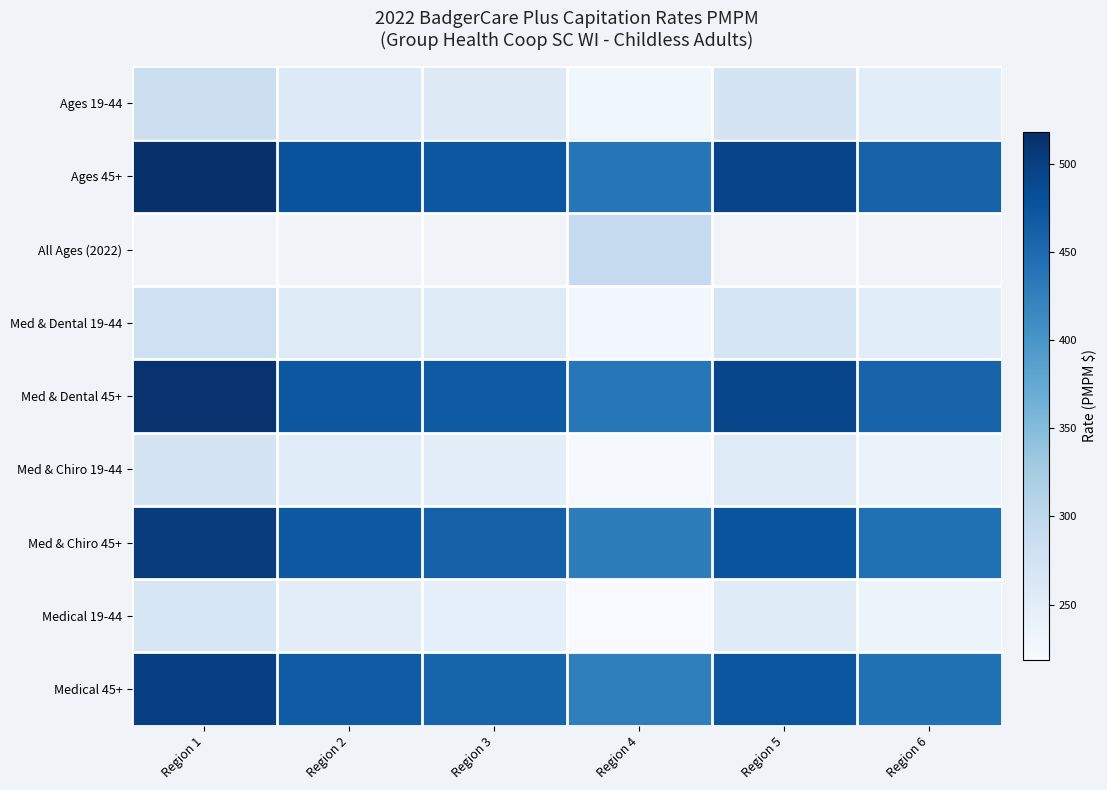

At how many categories does at least one series exceed 369?

6